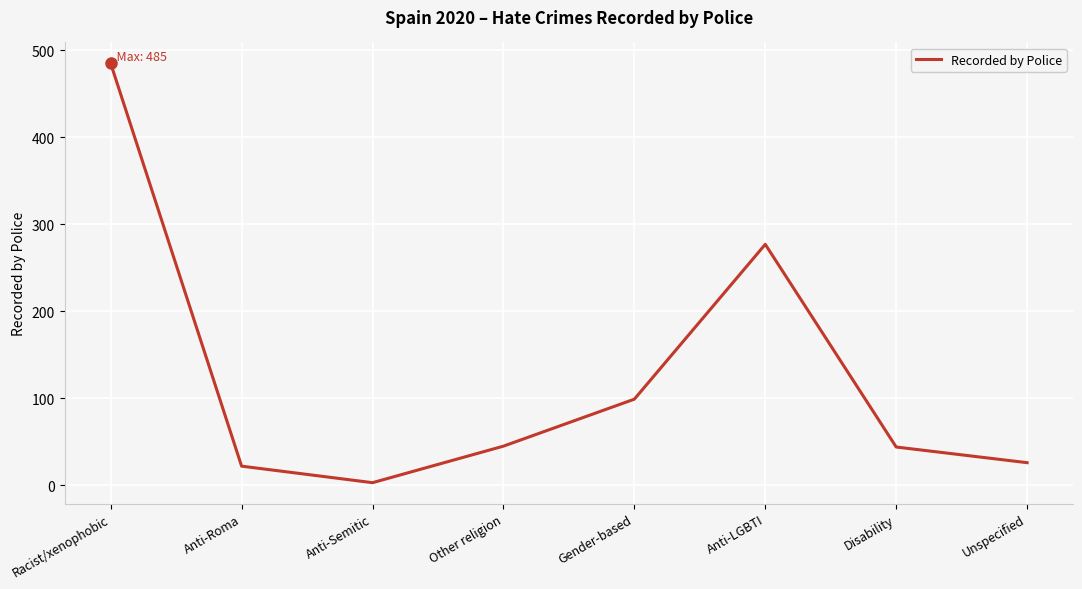

What is the sum of the values at Other religion and Gender-based?

144